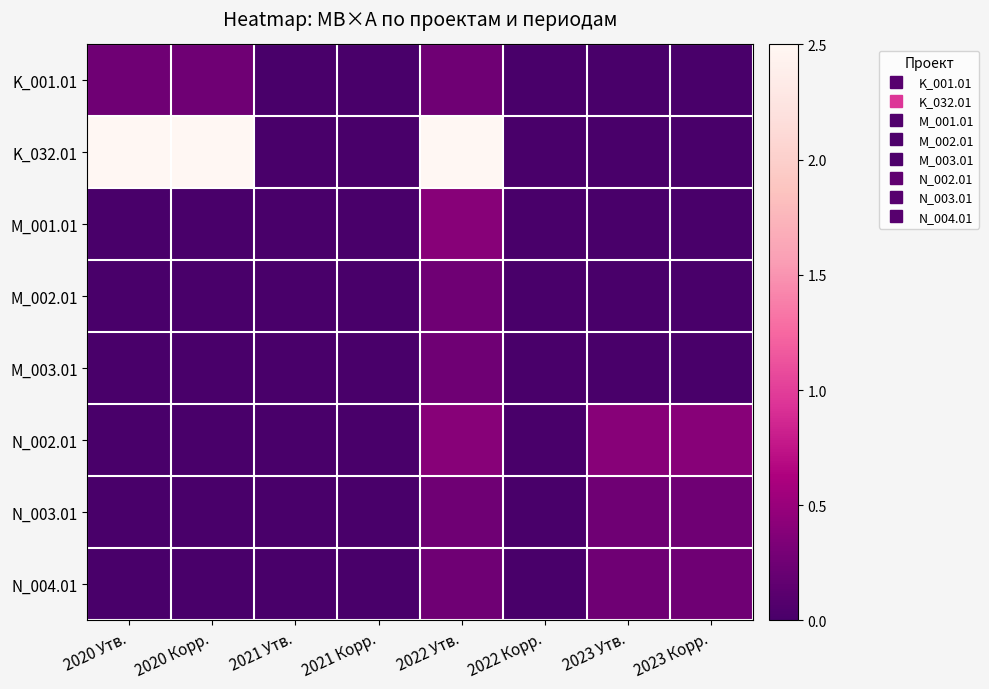

At 2020 Утв., list the series in order from smallest to largest.

M_001.01, M_002.01, M_003.01, N_002.01, N_003.01, N_004.01, K_001.01, K_032.01